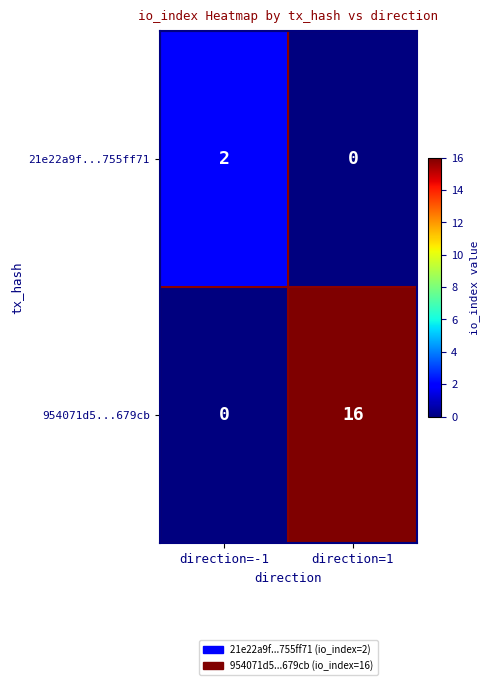

Rank the series at direction=1 from lowest to highest value.

21e22a9f...755ff71, 954071d5...679cb